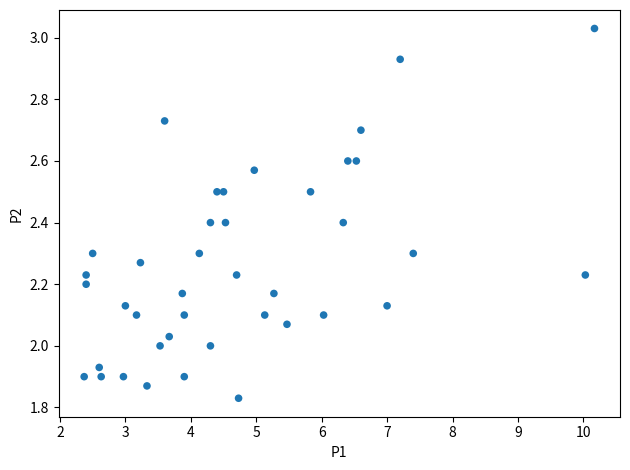

What is the range of Y values (max minus min)?

1.2